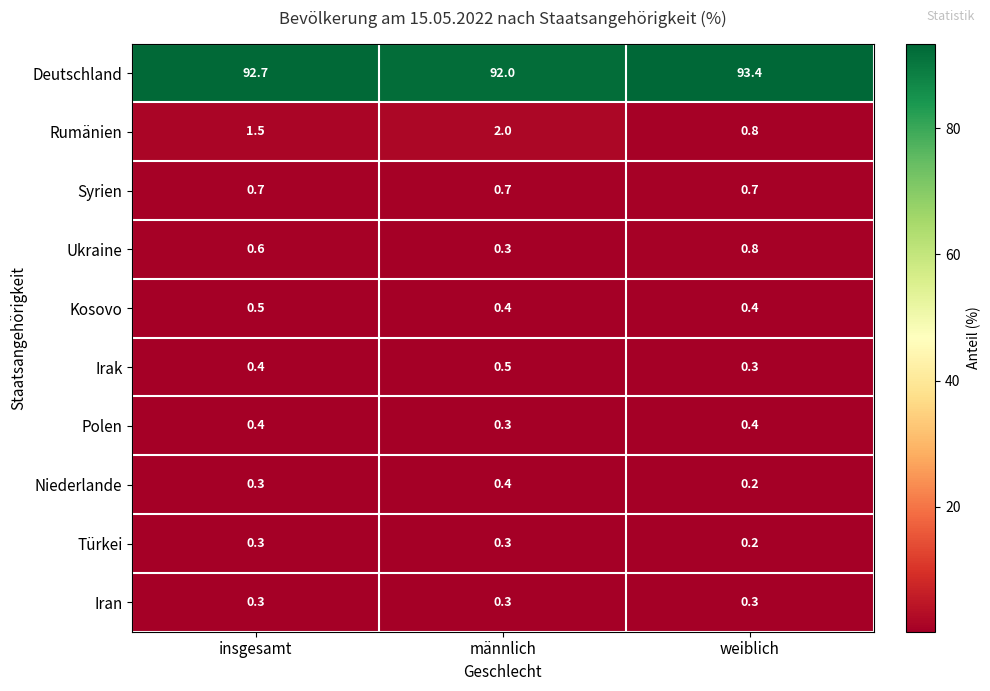

What is the difference between the maximum and minimum values in the Deutschland series?

1.4